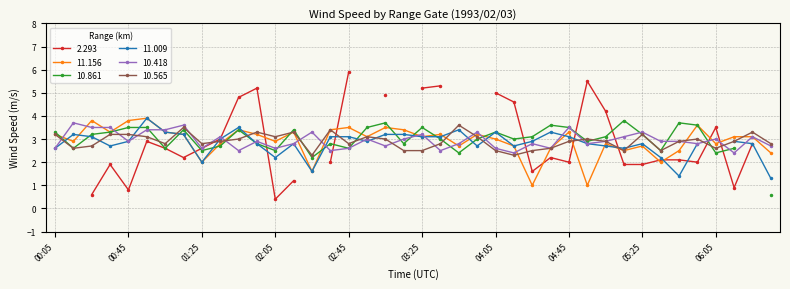

Between 05:45 and 02:45, which is larger?

02:45